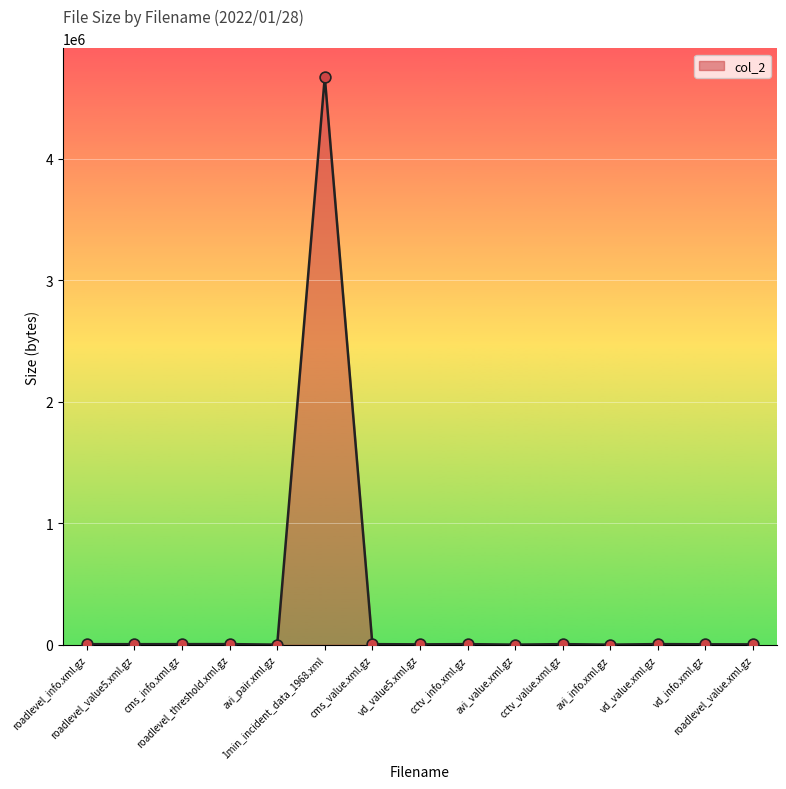

What is the difference between the maximum and minimum values?

4674506